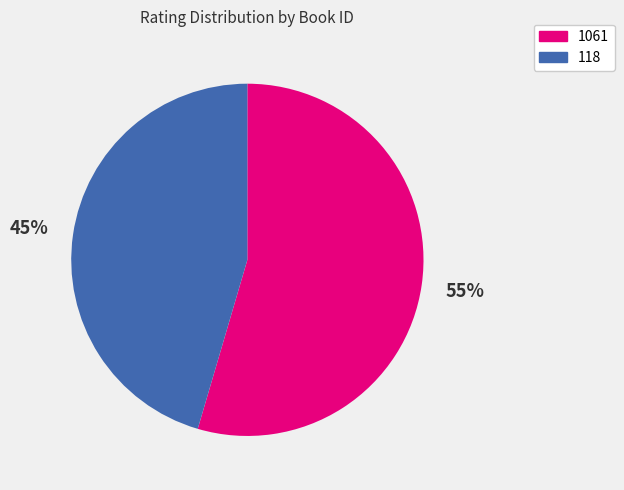

What is the majority slice?

1061